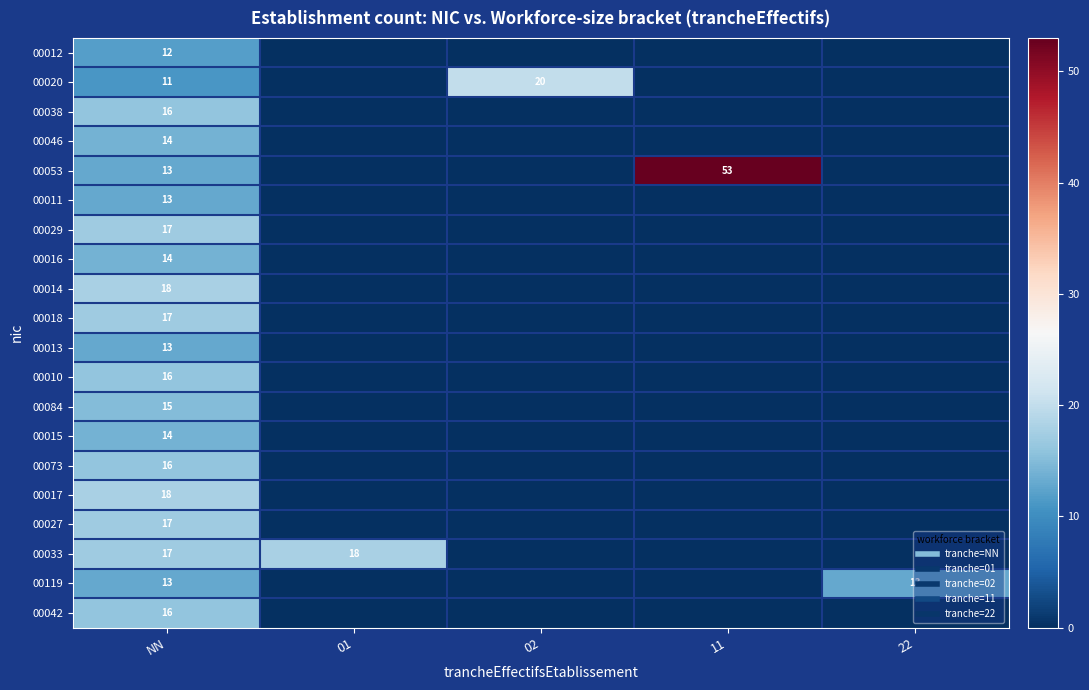

How many values in the 00073 series exceed 0?

1